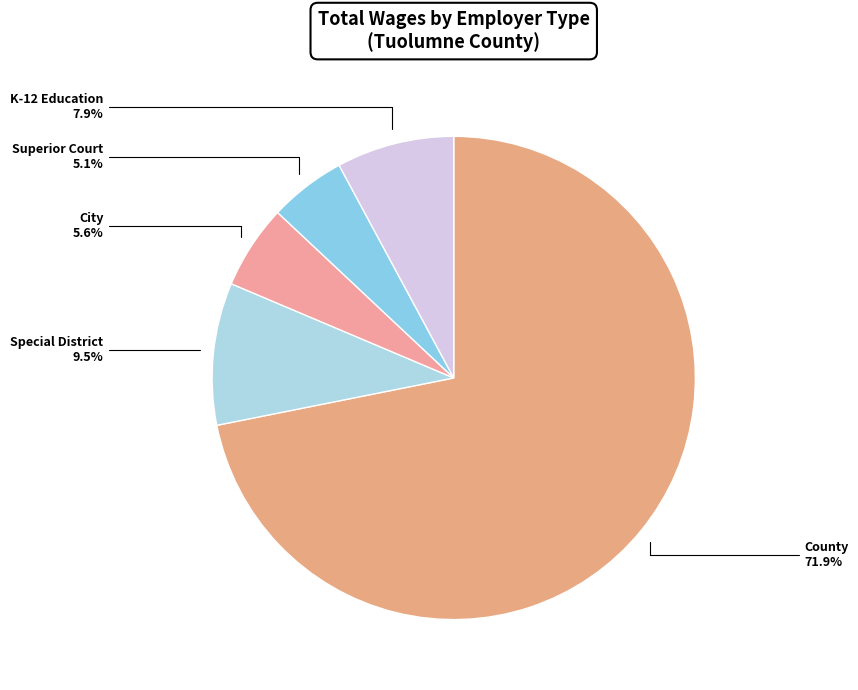

How many slices are in this pie chart?

5